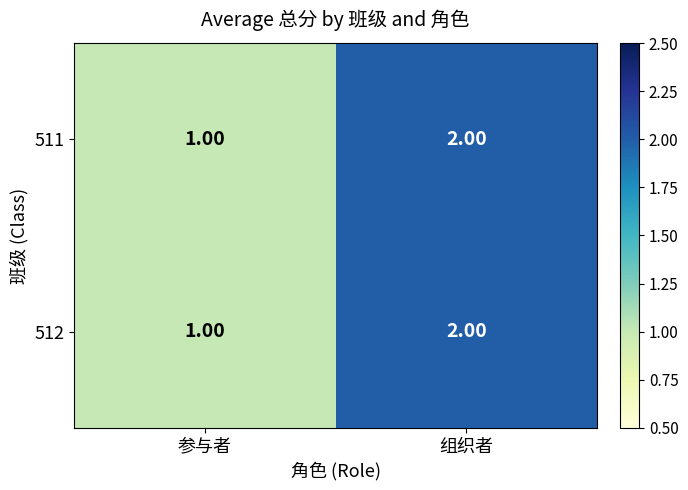

What is the sum of all 512 values?

3